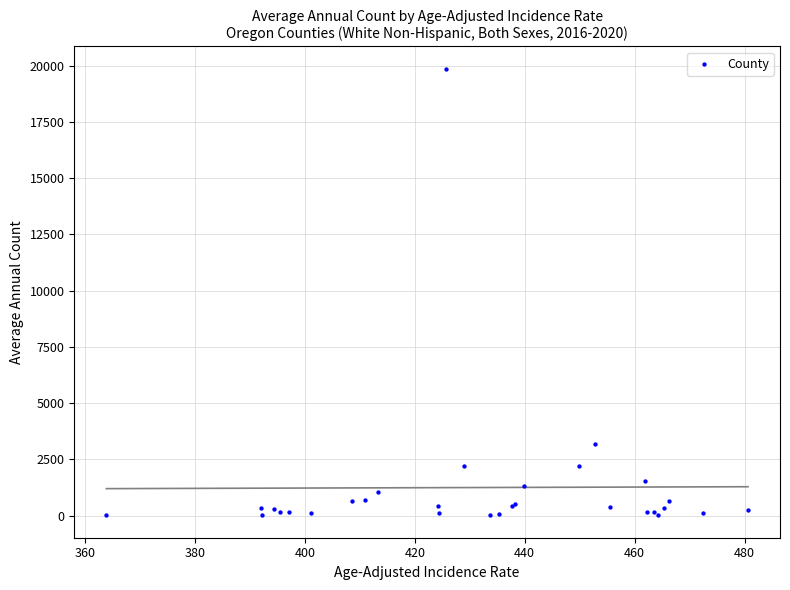

What Y value in the scatter plot is closest to 9935?

3190